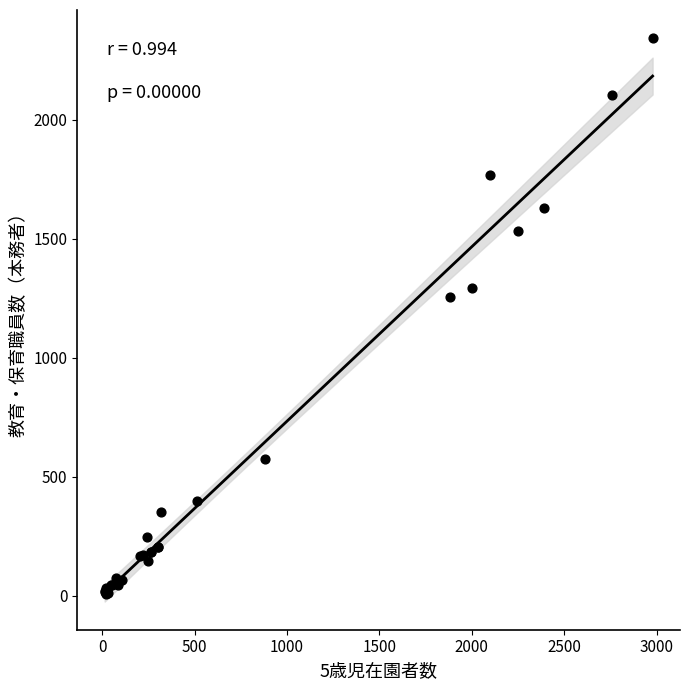

What Y value in the scatter plot is closest to 1175?

1253